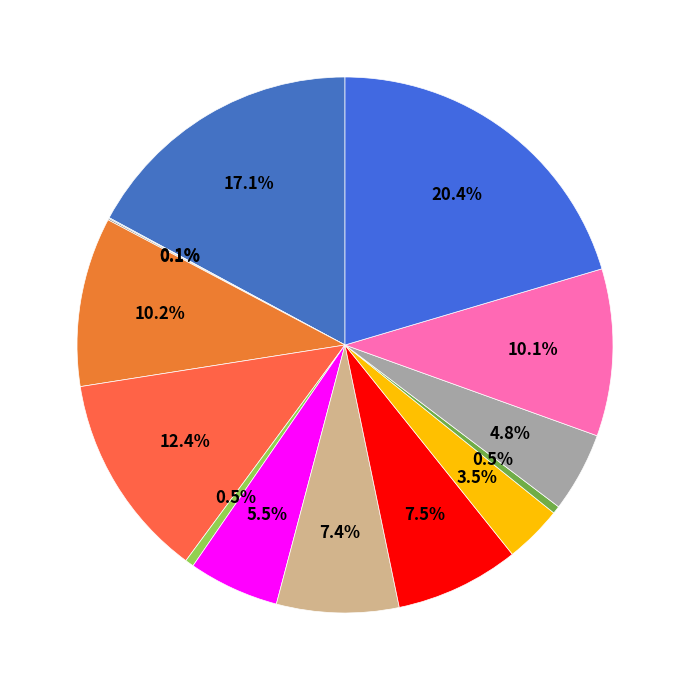

Is there any slice that represents more than half of the pie?

No